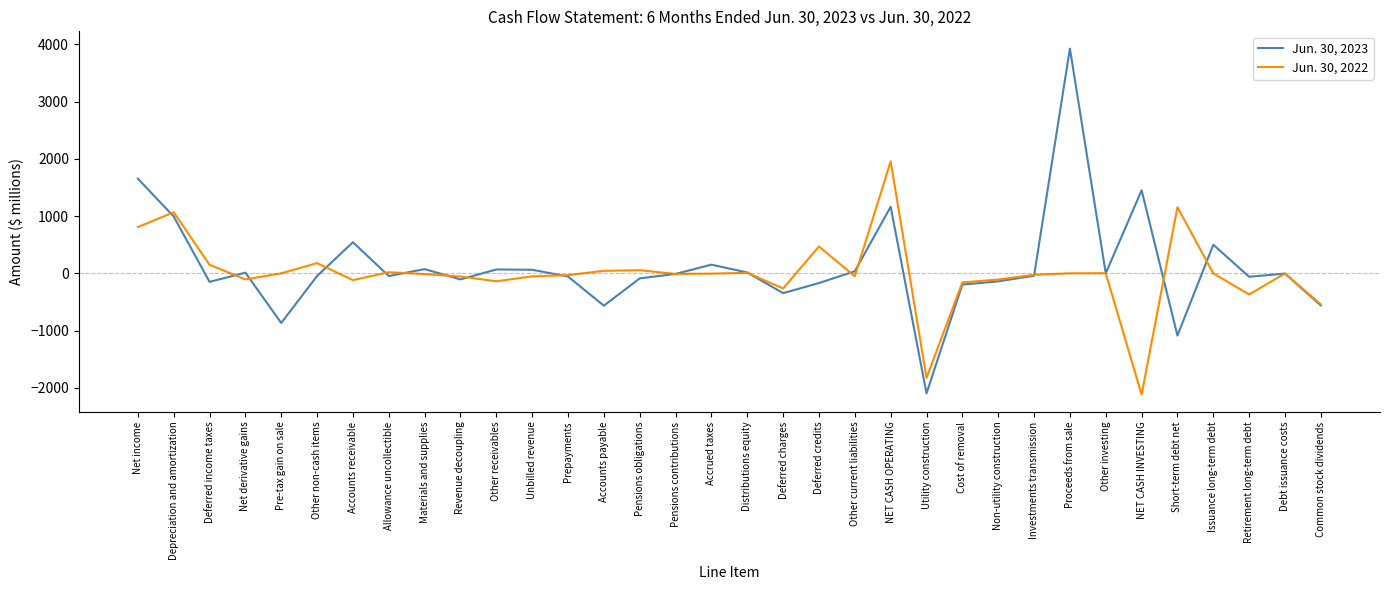

True or false: Jun. 30, 2023 has more than 0 interior local peaks.

True